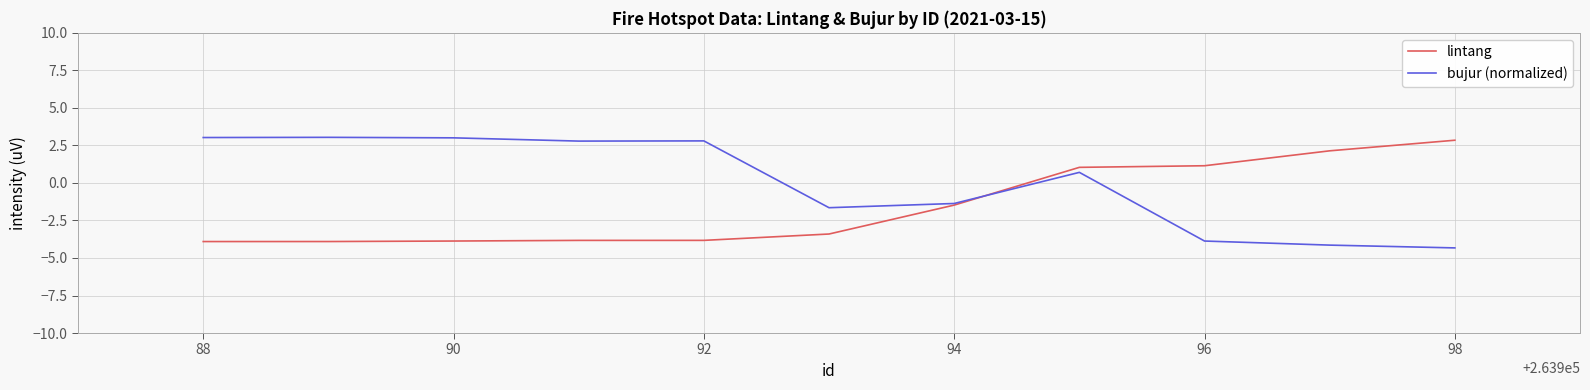

Rank the series by their maximum value, from highest to lowest.

bujur (normalized), lintang